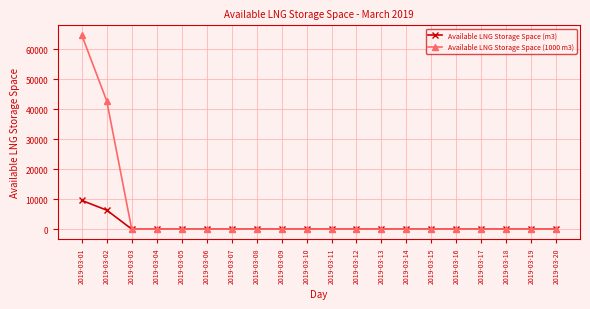

Rank the series by their average value, from lowest to highest.

Available LNG Storage Space (m3), Available LNG Storage Space (1000 m3)